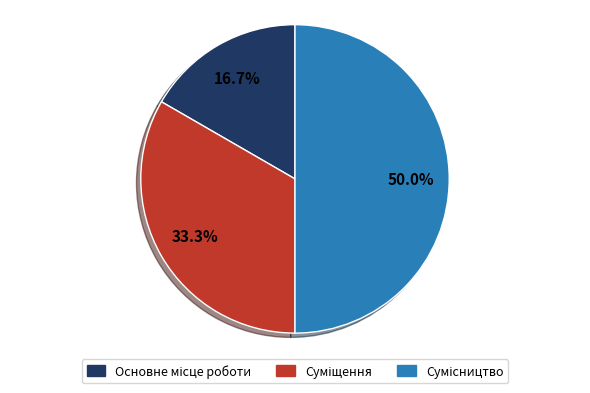

How many segments does this pie chart have?

3